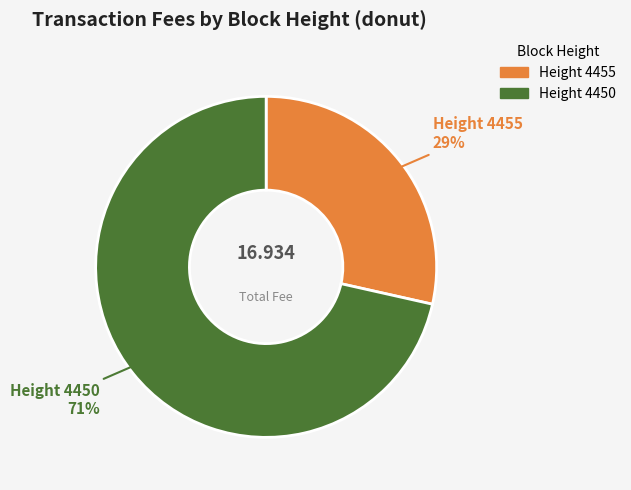

Does any single category account for the majority?

Yes